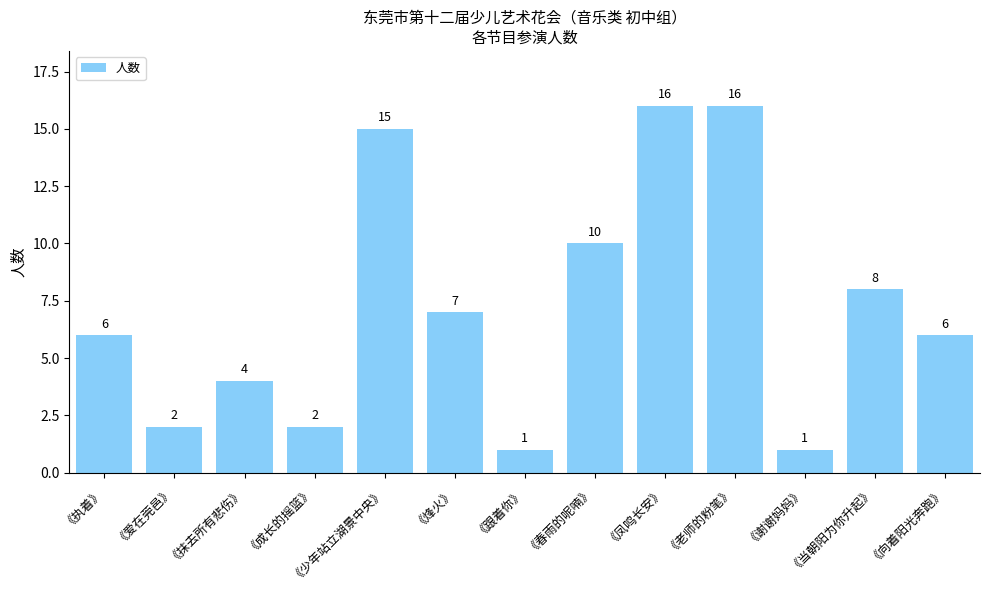

What is the maximum value shown in the chart?

16